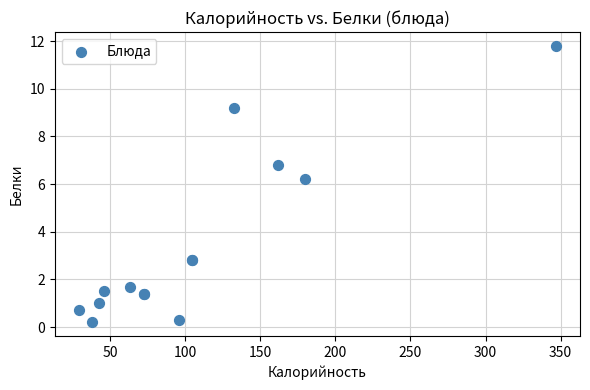

What Y value in the scatter plot is closest to 6?

6.2